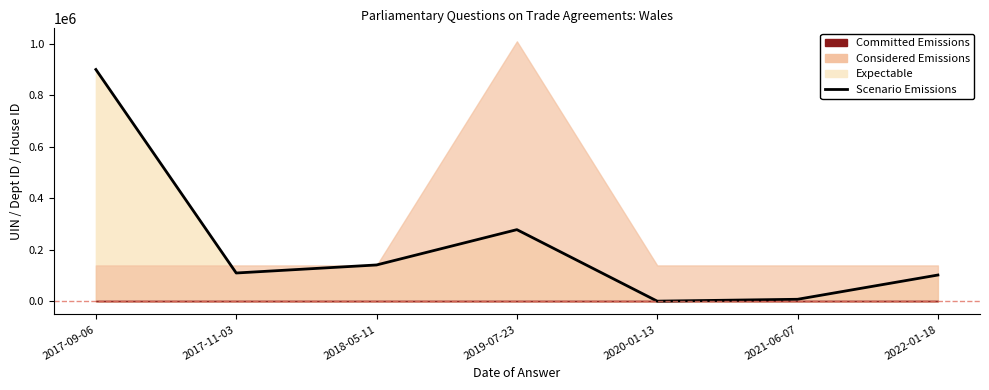

Rank the categories by value from highest to lowest.

2017-09-06, 2019-07-23, 2018-05-11, 2017-11-03, 2022-01-18, 2021-06-07, 2020-01-13